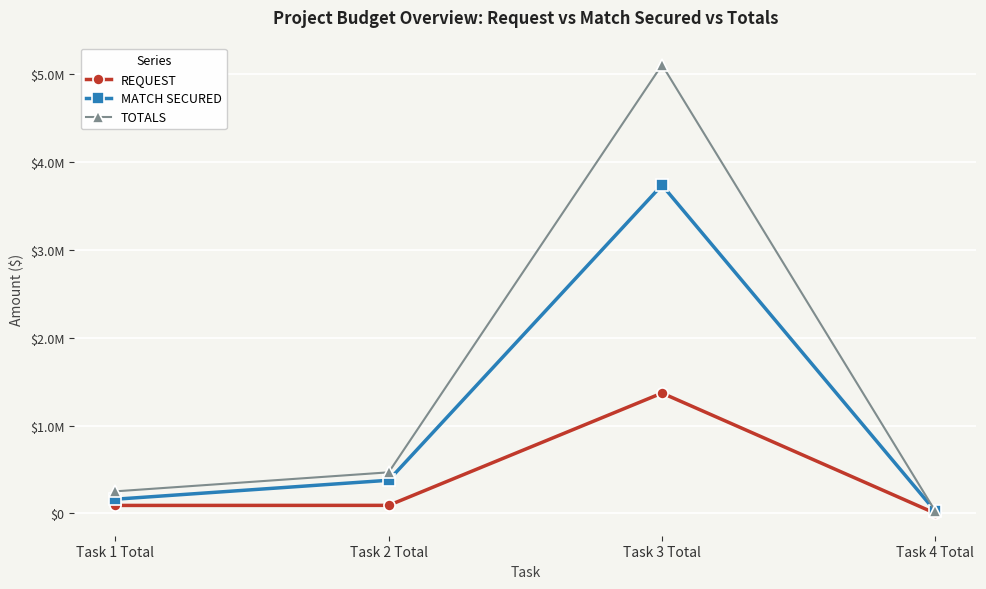

Rank the categories by REQUEST value from highest to lowest.

Task 3 Total, Task 2 Total, Task 1 Total, Task 4 Total